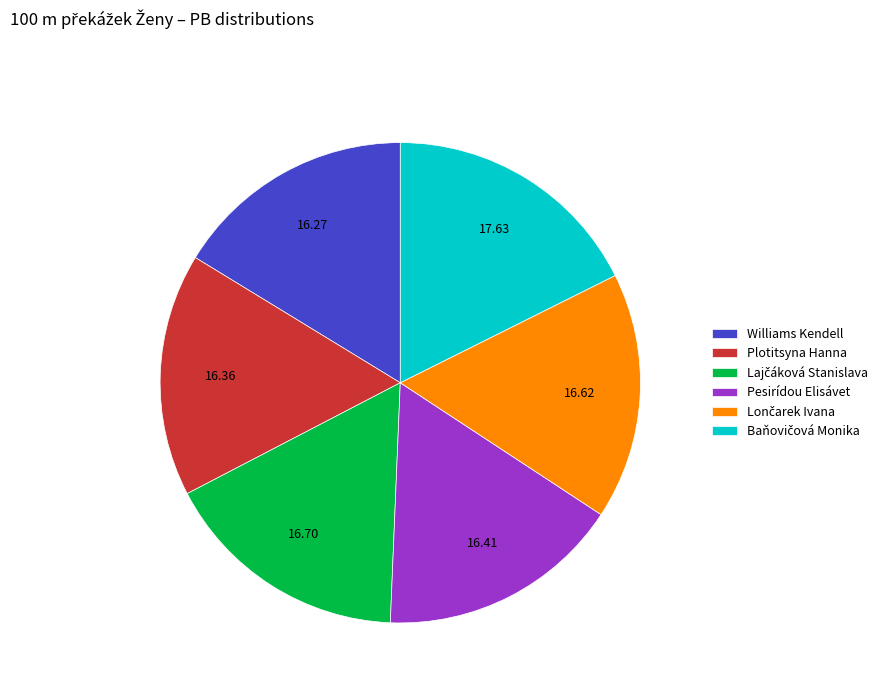

Does Williams Kendell account for over 50% of the chart?

No